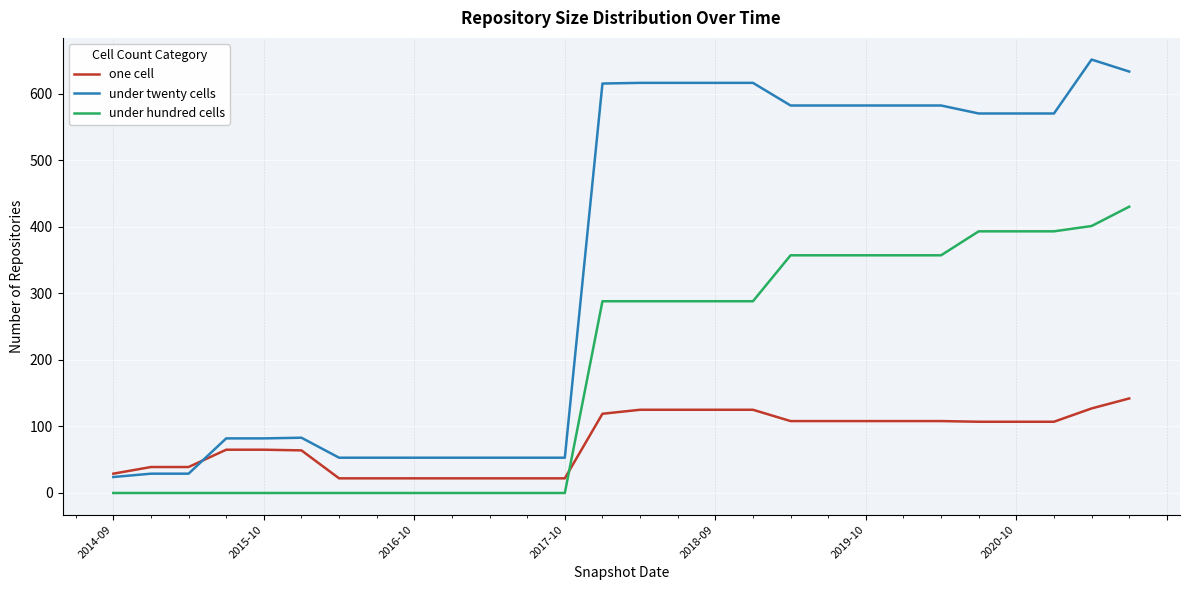

Rank the series by their maximum value, from lowest to highest.

one cell, under hundred cells, under twenty cells